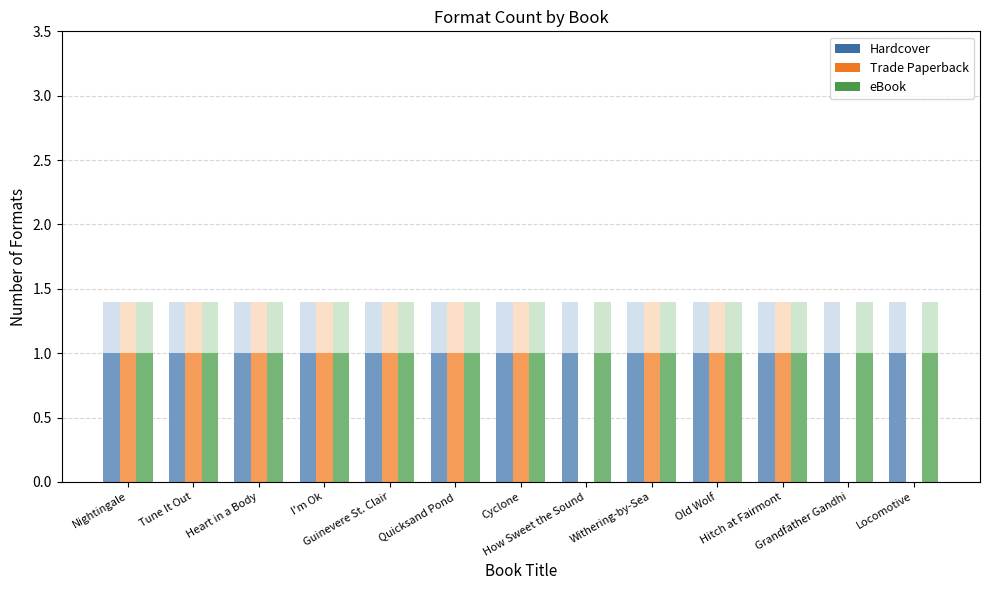

At how many categories does at least one series exceed 0?

13